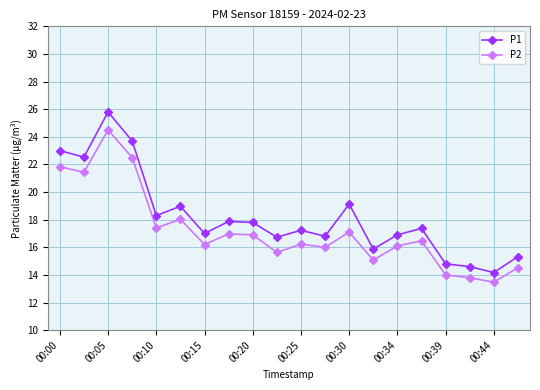

What is the value of the P2 point at the 2nd from the left?

21.4